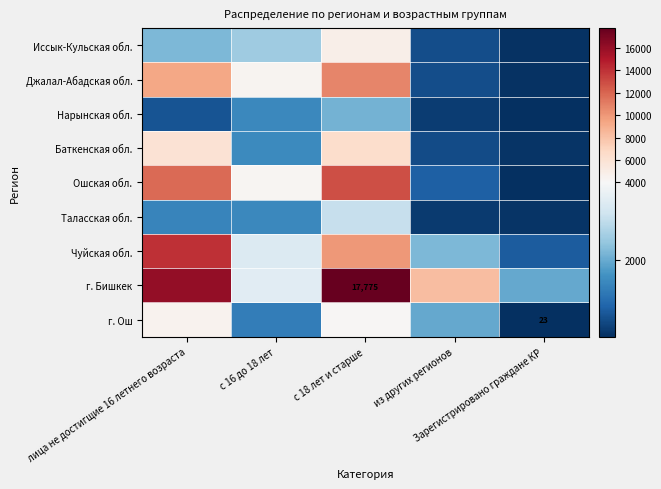

Is it true that Нарынская обл. equals 24 at Зарегистрировано граждане КР?

True